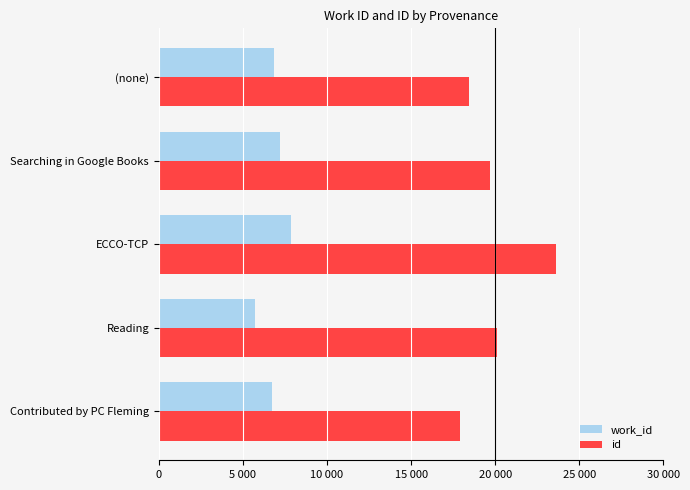

What are all the series names shown in the legend?

work_id, id